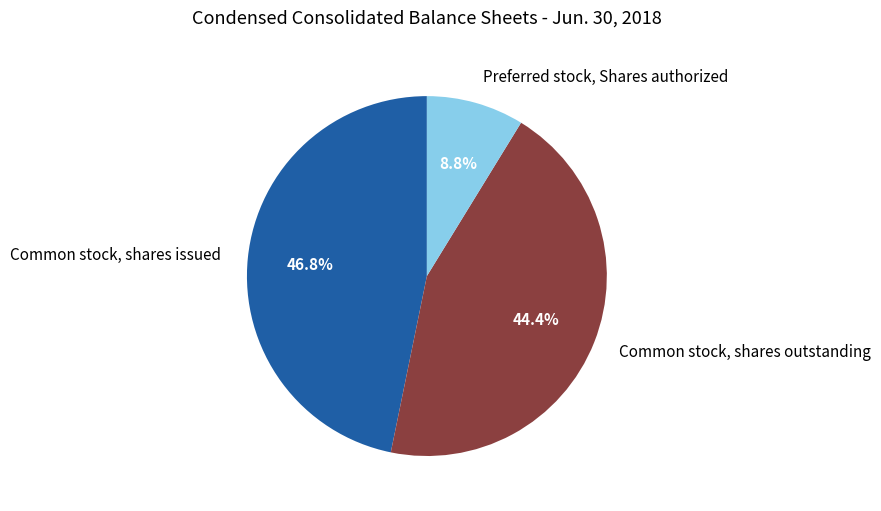

Between Common stock, shares outstanding and Preferred stock, Shares authorized, which is larger?

Common stock, shares outstanding